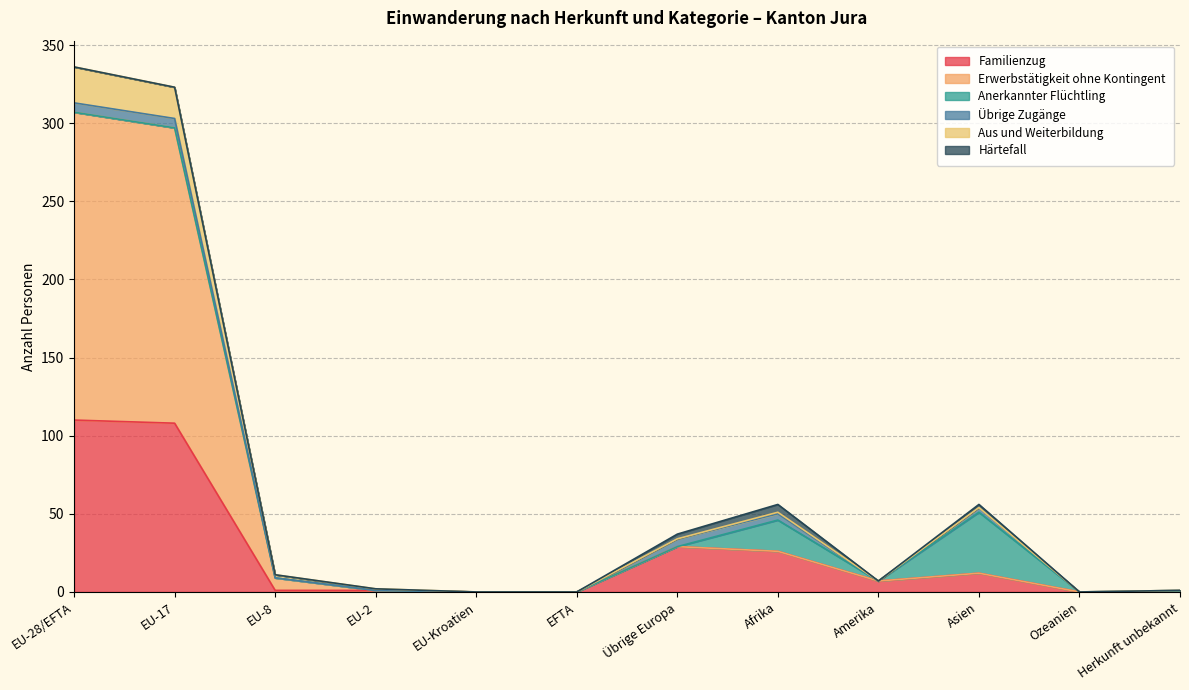

How many lines are shown in the chart?

6